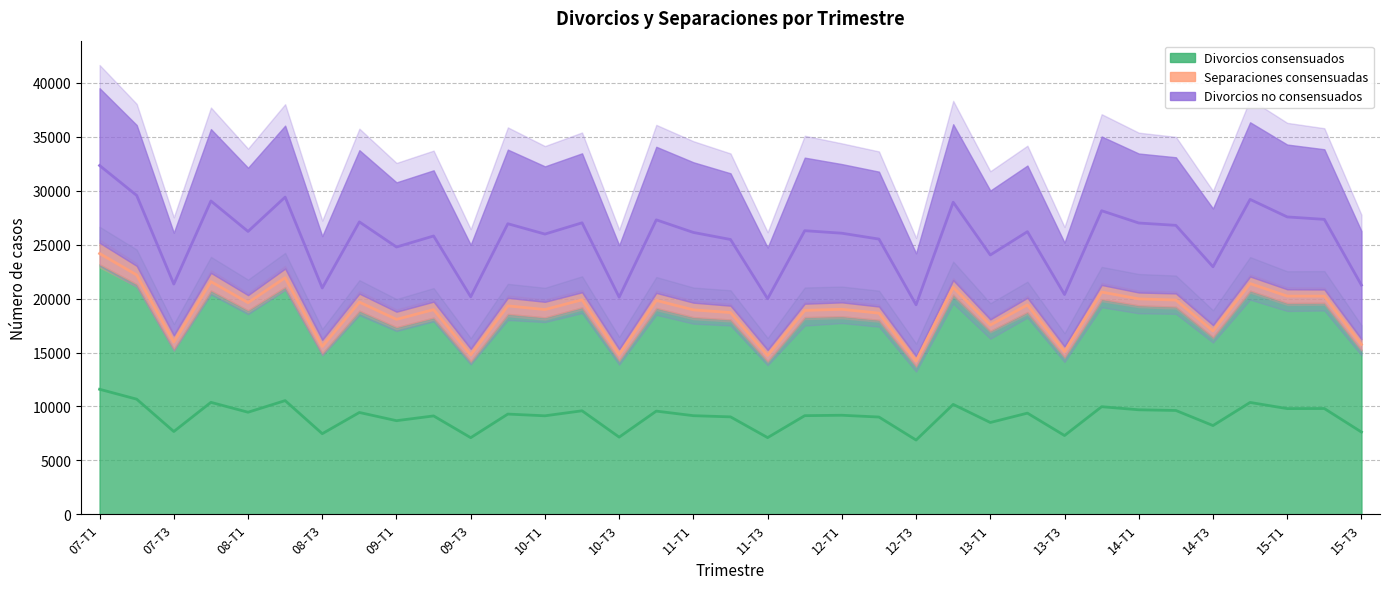

Between 11-T3 and 09-T2, which is larger?

09-T2